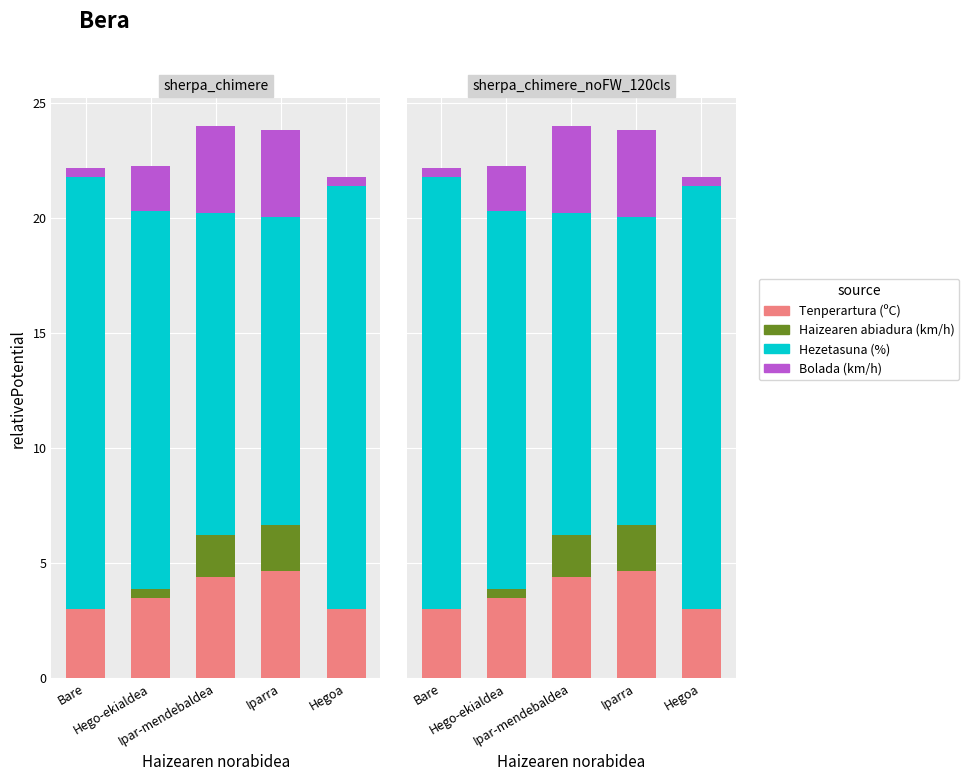

At which category is the sum across all series the highest?

Ipar-mendebaldea